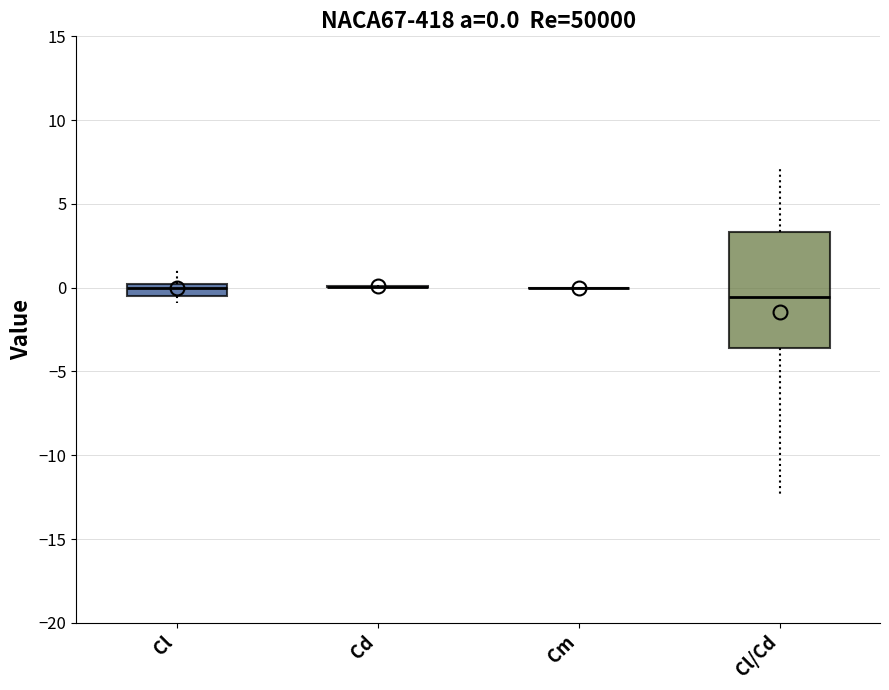

Which box is the tallest, from its lower edge to its upper edge?

Cl/Cd